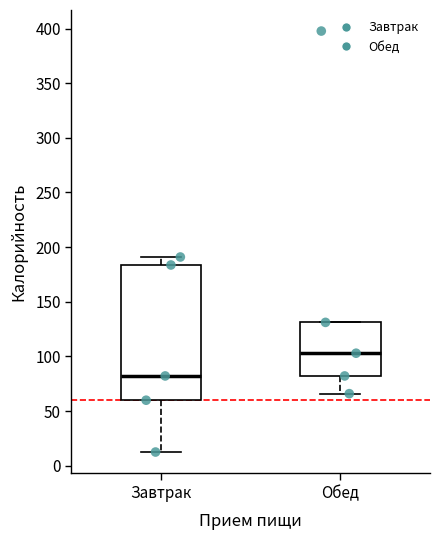

Reading left to right, transcribe this box plot: for each box, give where its median line is, the range the box spans, and where its two whiskers end, as read against the y-axis. The values are not printed on the chart, so give them approximately, as read against the axis.

Завтрак: median 80, box 60 to 185, whiskers 15 to 190
Обед: median 105, box 80 to 130, whiskers 65 to 130